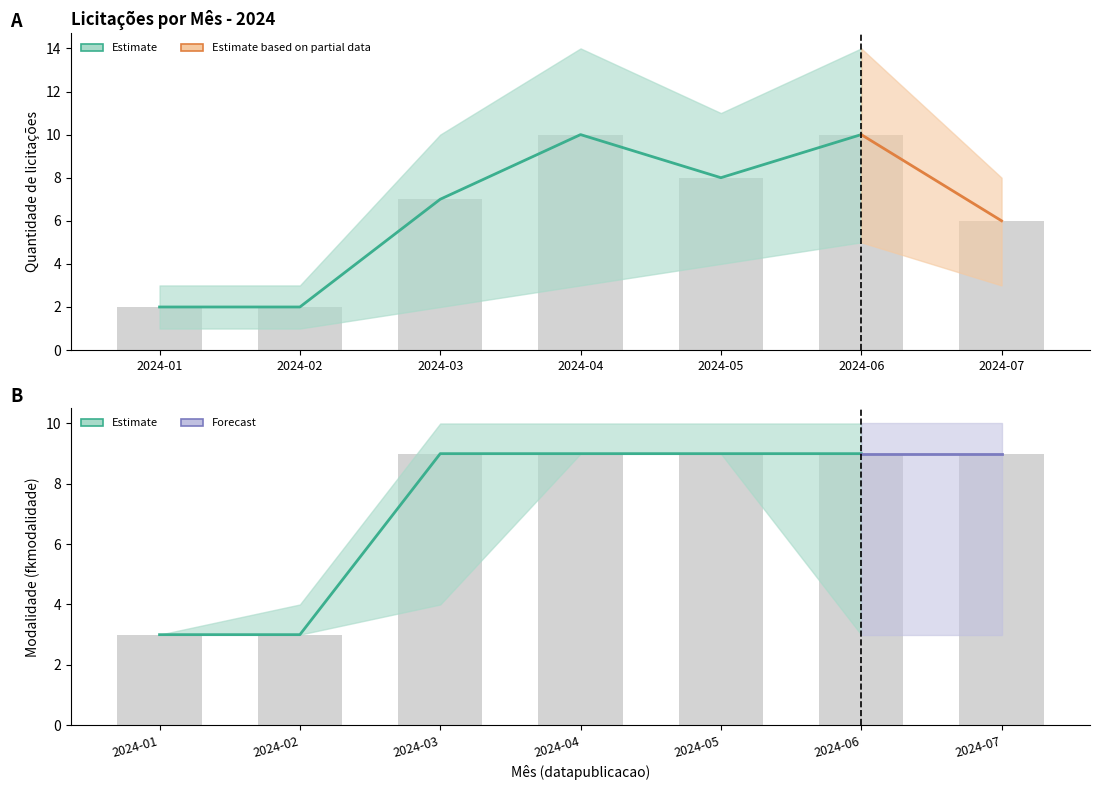

The Observed modalidade series shows 9 at 2024-07. True or false?

True